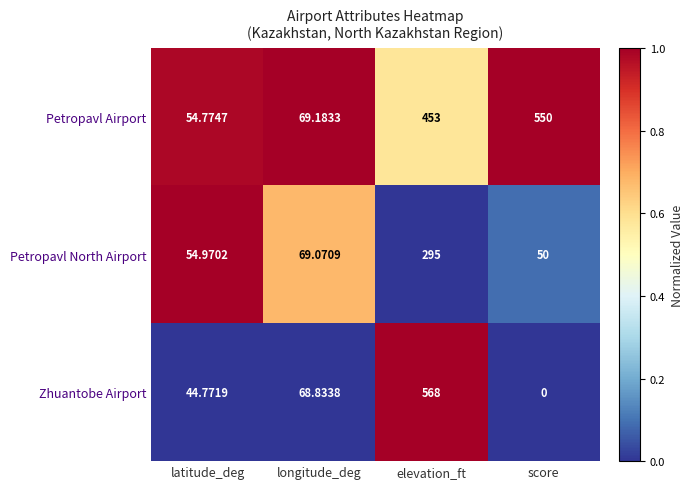

At which category is the sum across all series the highest?

elevation_ft